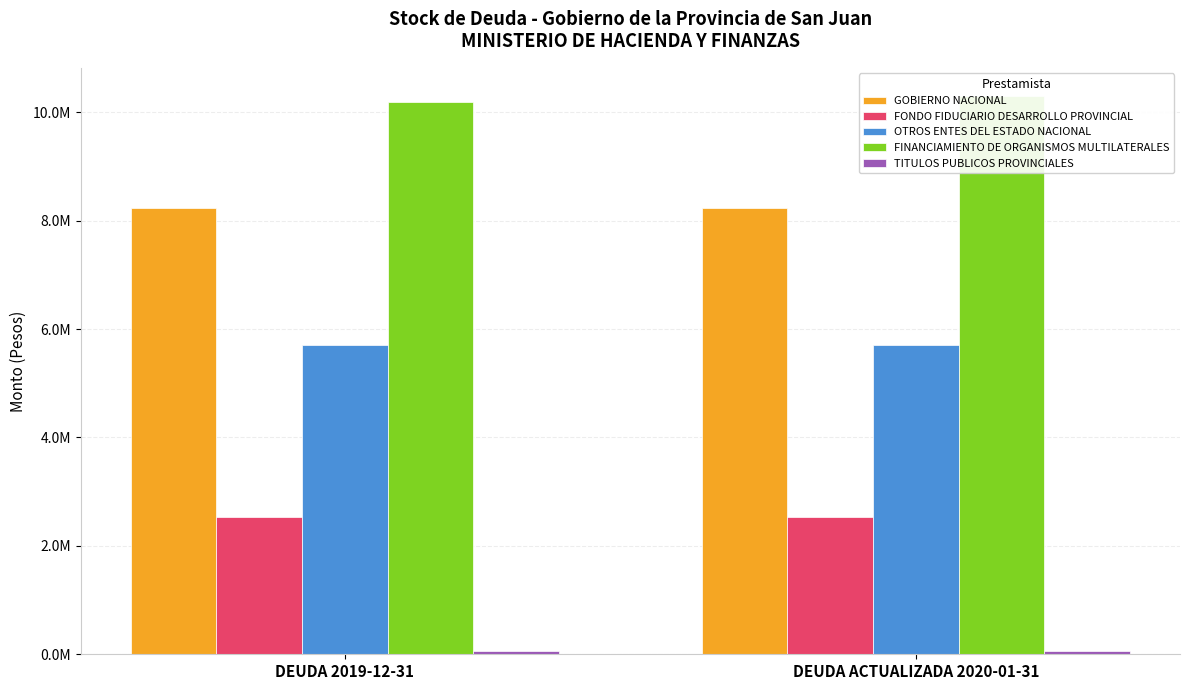

Rank the series at DEUDA 2019-12-31 from lowest to highest value.

TITULOS PUBLICOS PROVINCIALES, FONDO FIDUCIARIO DESARROLLO PROVINCIAL, OTROS ENTES DEL ESTADO NACIONAL, GOBIERNO NACIONAL, FINANCIAMIENTO DE ORGANISMOS MULTILATERALES